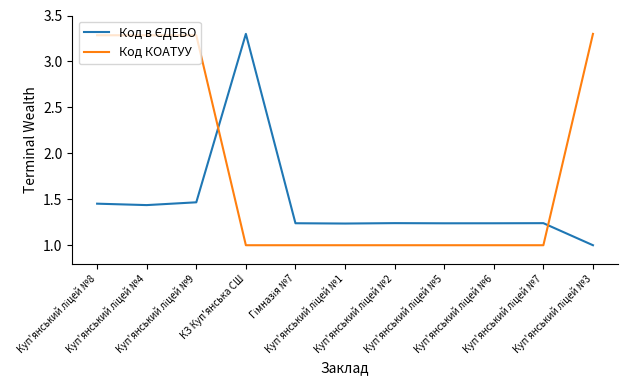

Which series has the largest total across all categories?

Код КОАТУУ